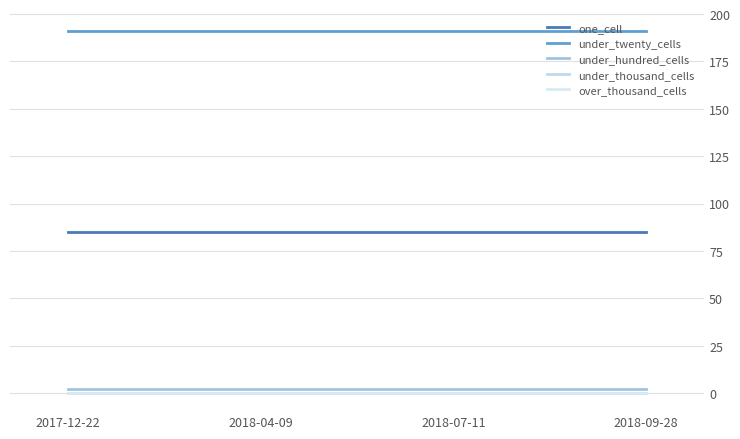

Does the chart have visible grid lines?

Yes